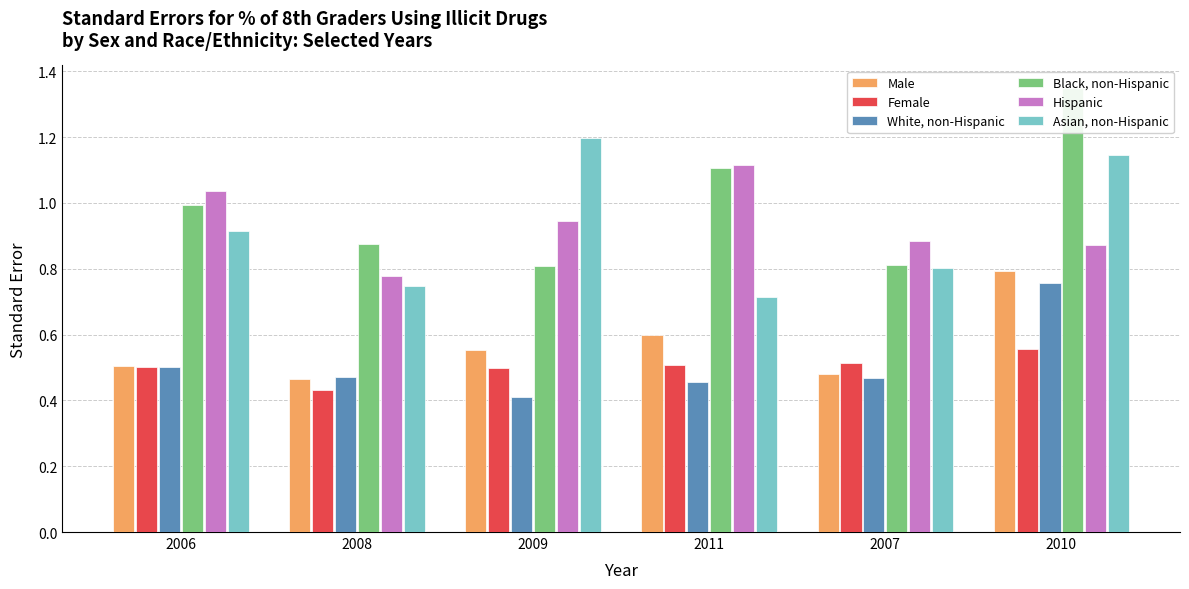

True or false: Hispanic has a value of 0.8 at 2008.

True